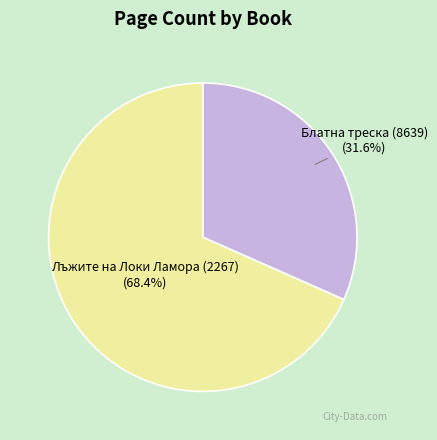

To the nearest percent, what portion does Блатна треска (8639) represent?

32%